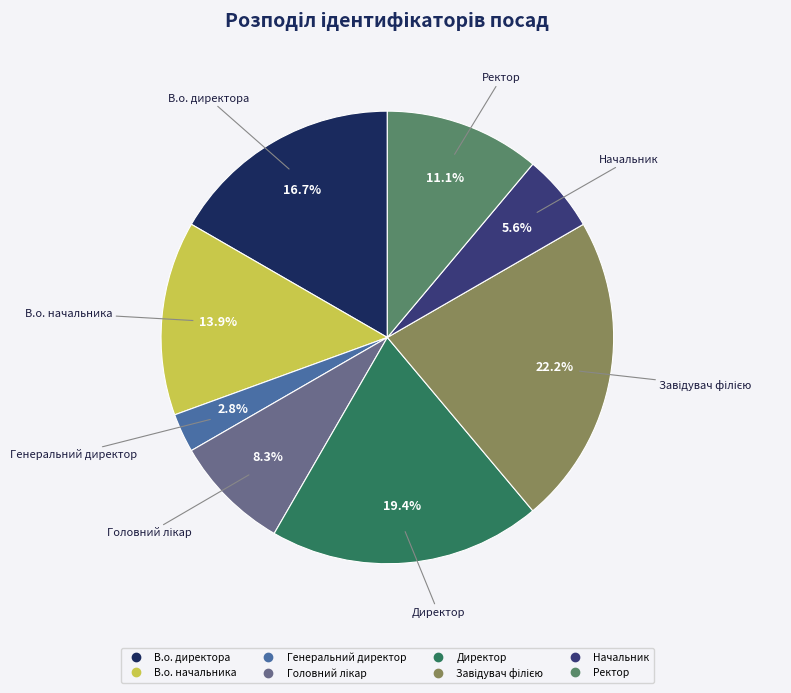

Count the number of slices in the pie.

8